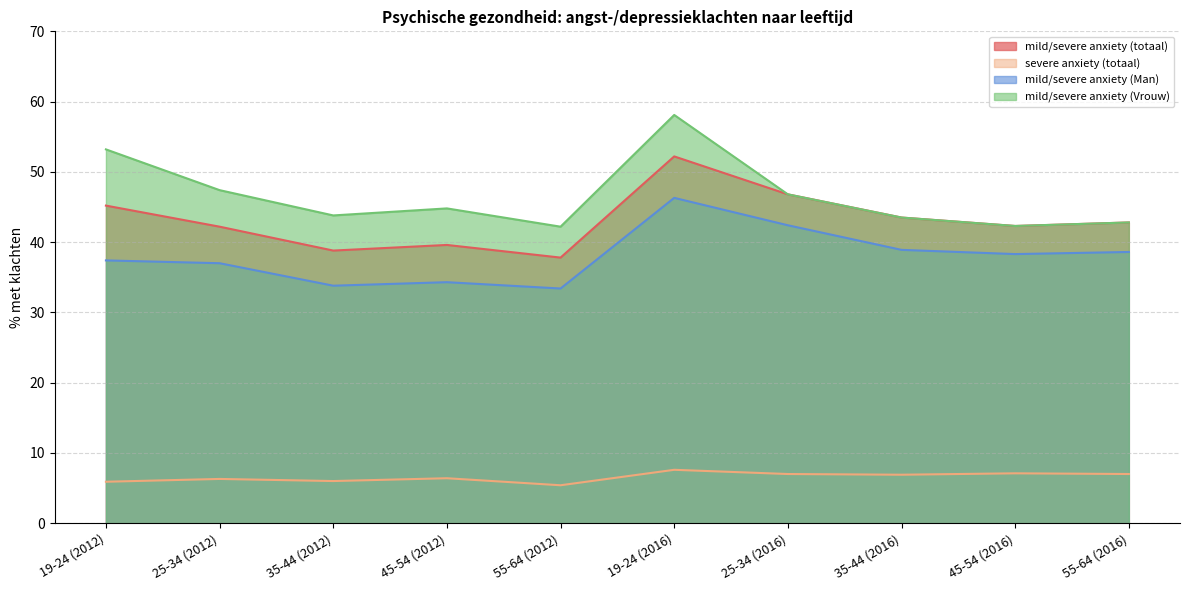

Rank the series at 35-44 (2012) from lowest to highest value.

severe anxiety (totaal), mild/severe anxiety (Man), mild/severe anxiety (totaal), mild/severe anxiety (Vrouw)